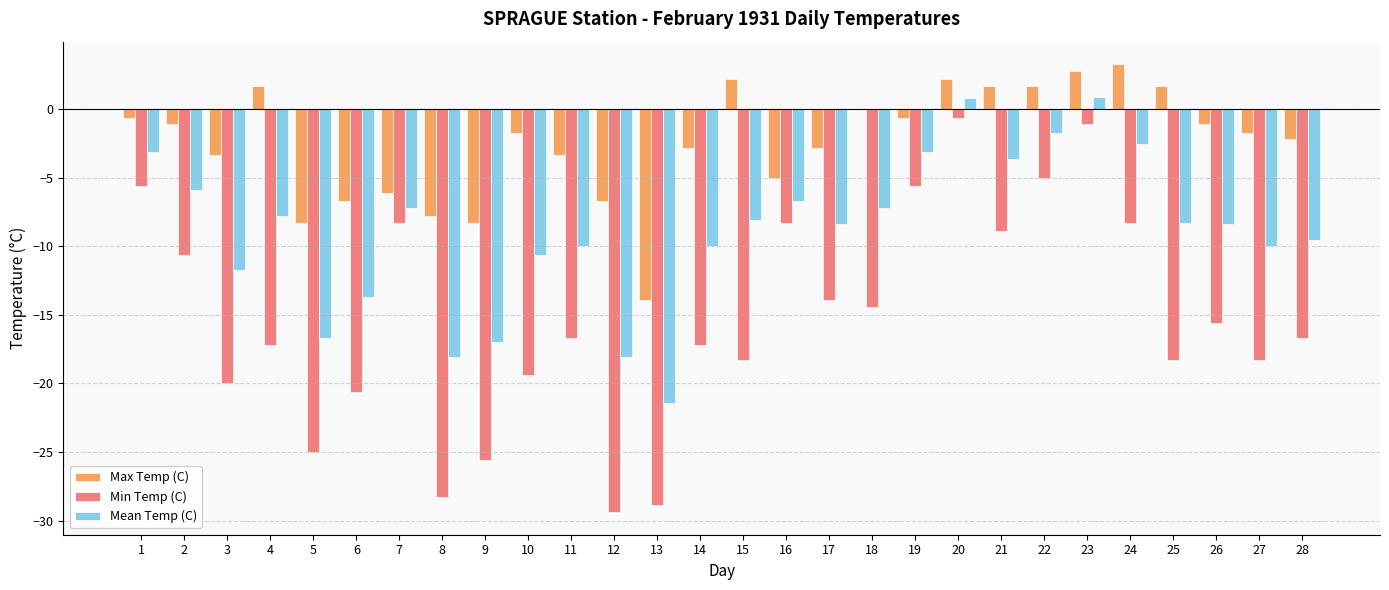

The Min Temp (C) series shows -16.7 at 11. True or false?

True